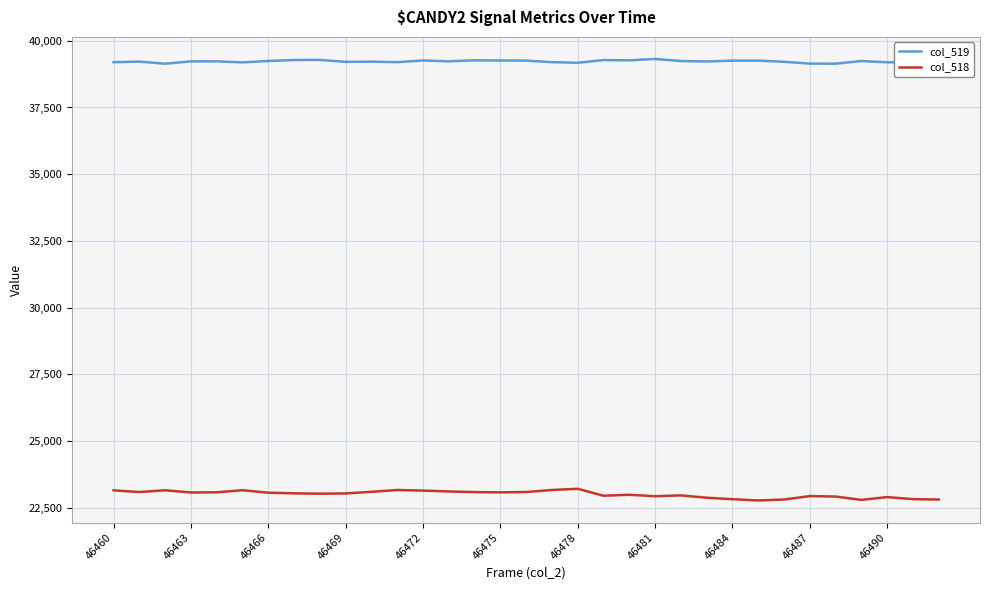

True or false: col_518 and col_519 cross at least once.

False